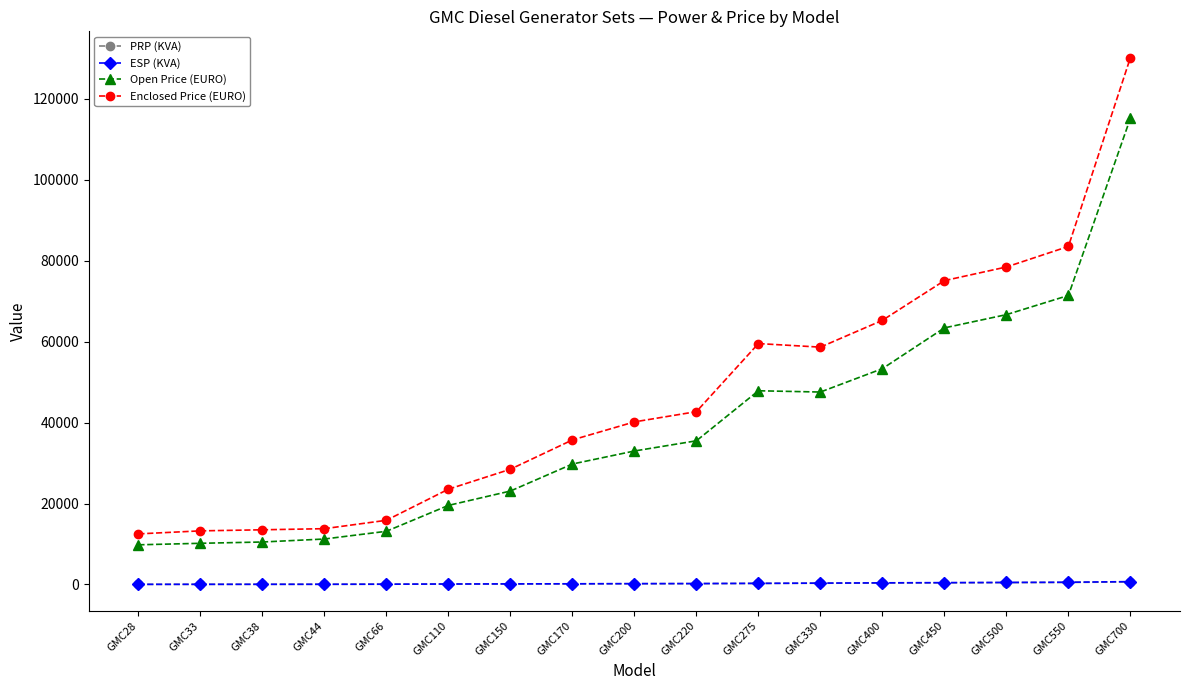

How many values in the ESP (KVA) series are below 200?

8